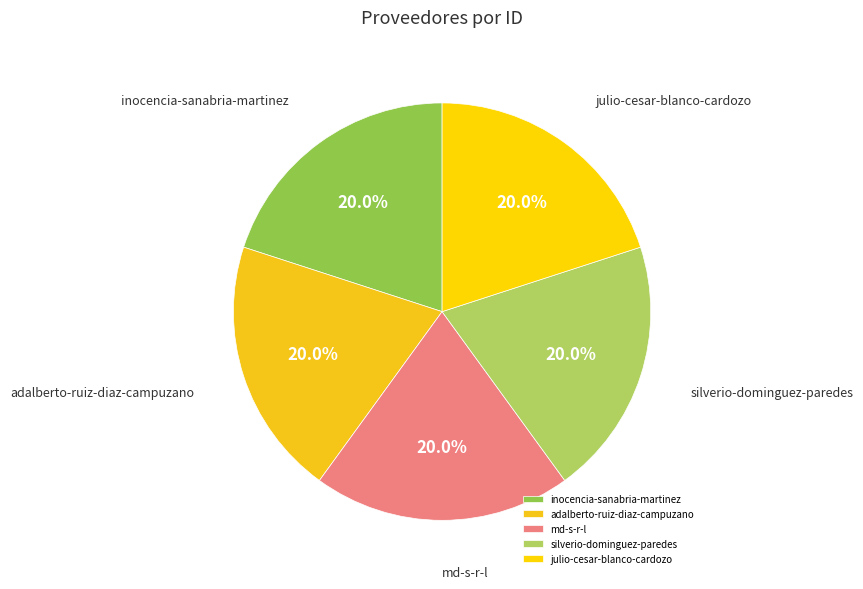

How much of the chart is everything except silverio-dominguez-paredes?

80.0%